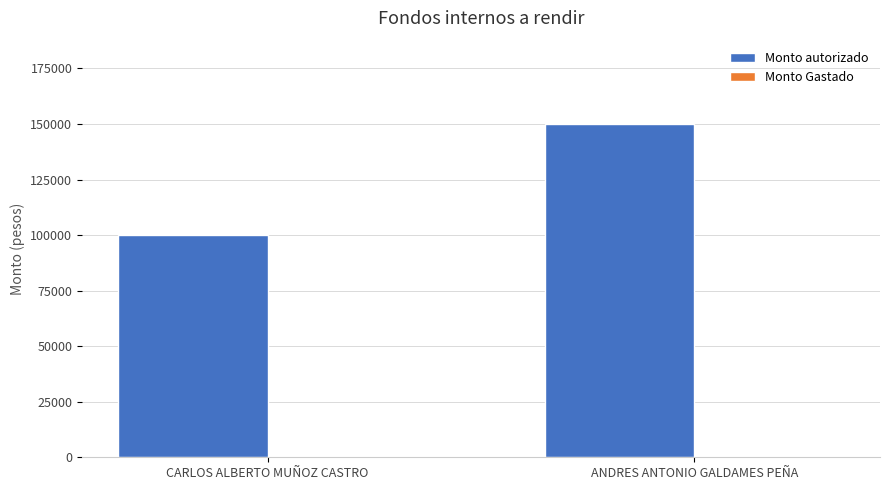

Count the number of categories in the chart.

2